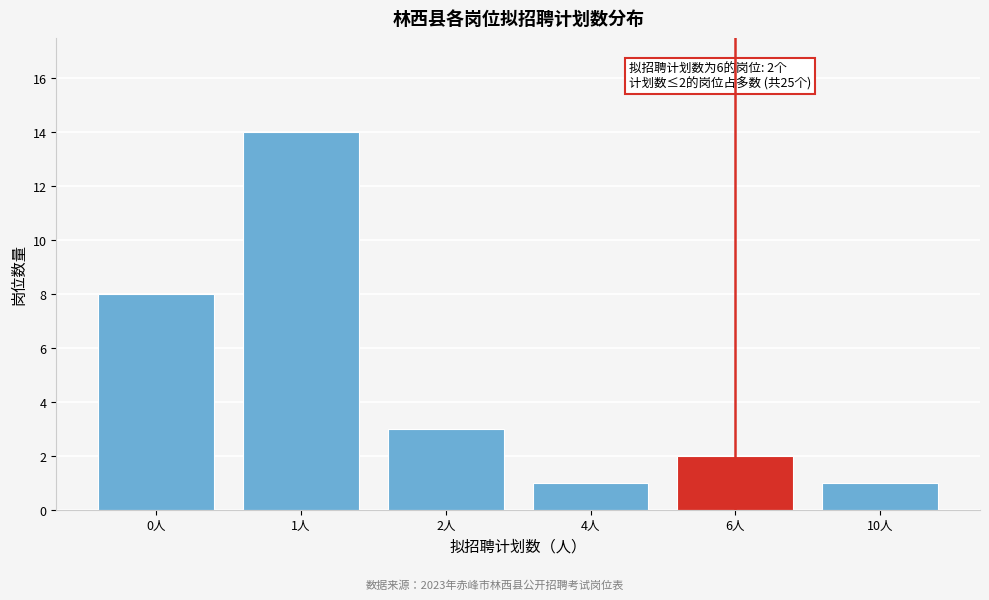

Reading left to right, what are all the values shown in this chart?

8	14	3	1	2	1